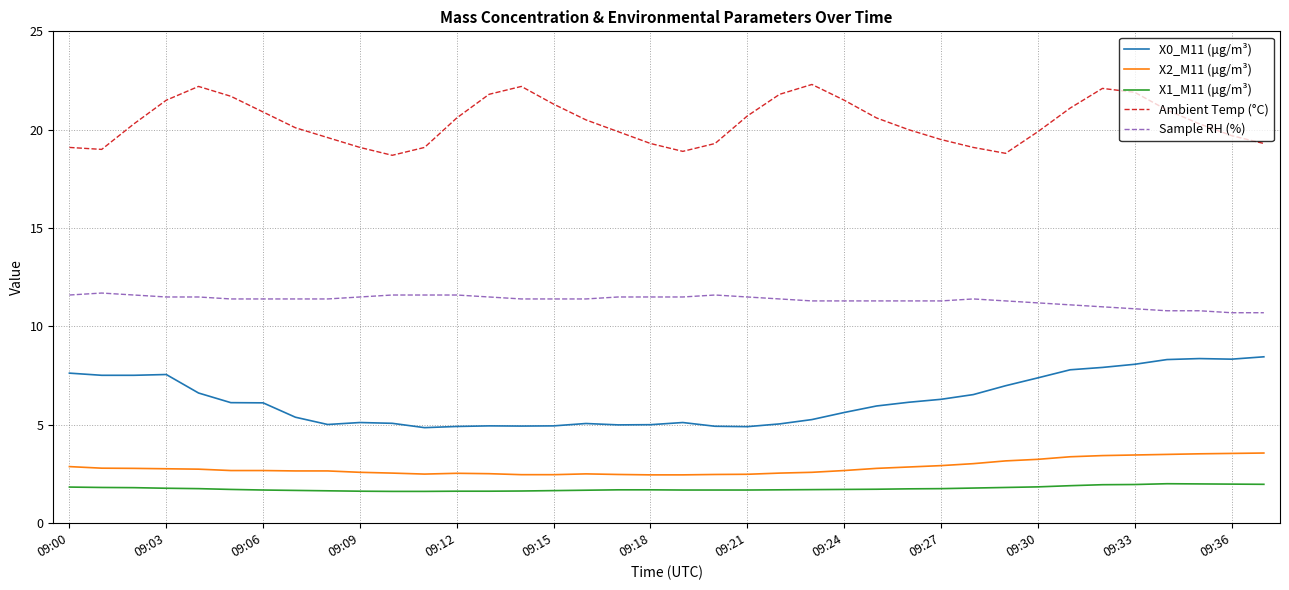

Which series has the largest total across all categories?

Ambient Temp (°C)